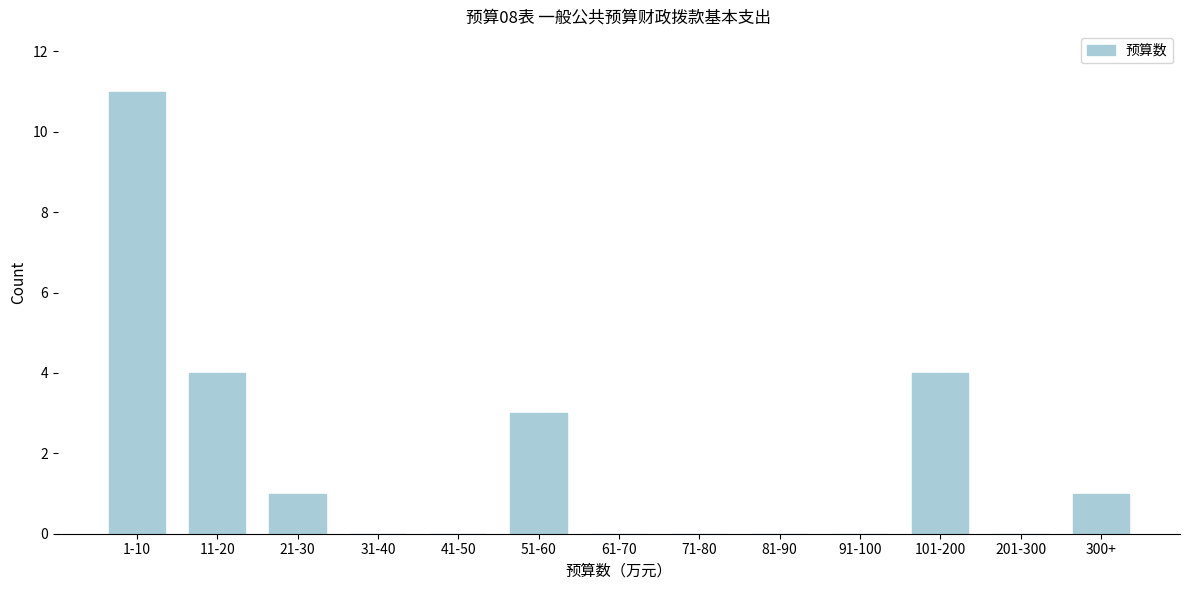

Reading right to left, transcribe all the data shown in this chart.

300+=1	201-300=0	101-200=4	91-100=0	81-90=0	71-80=0	61-70=0	51-60=3	41-50=0	31-40=0	21-30=1	11-20=4	1-10=11